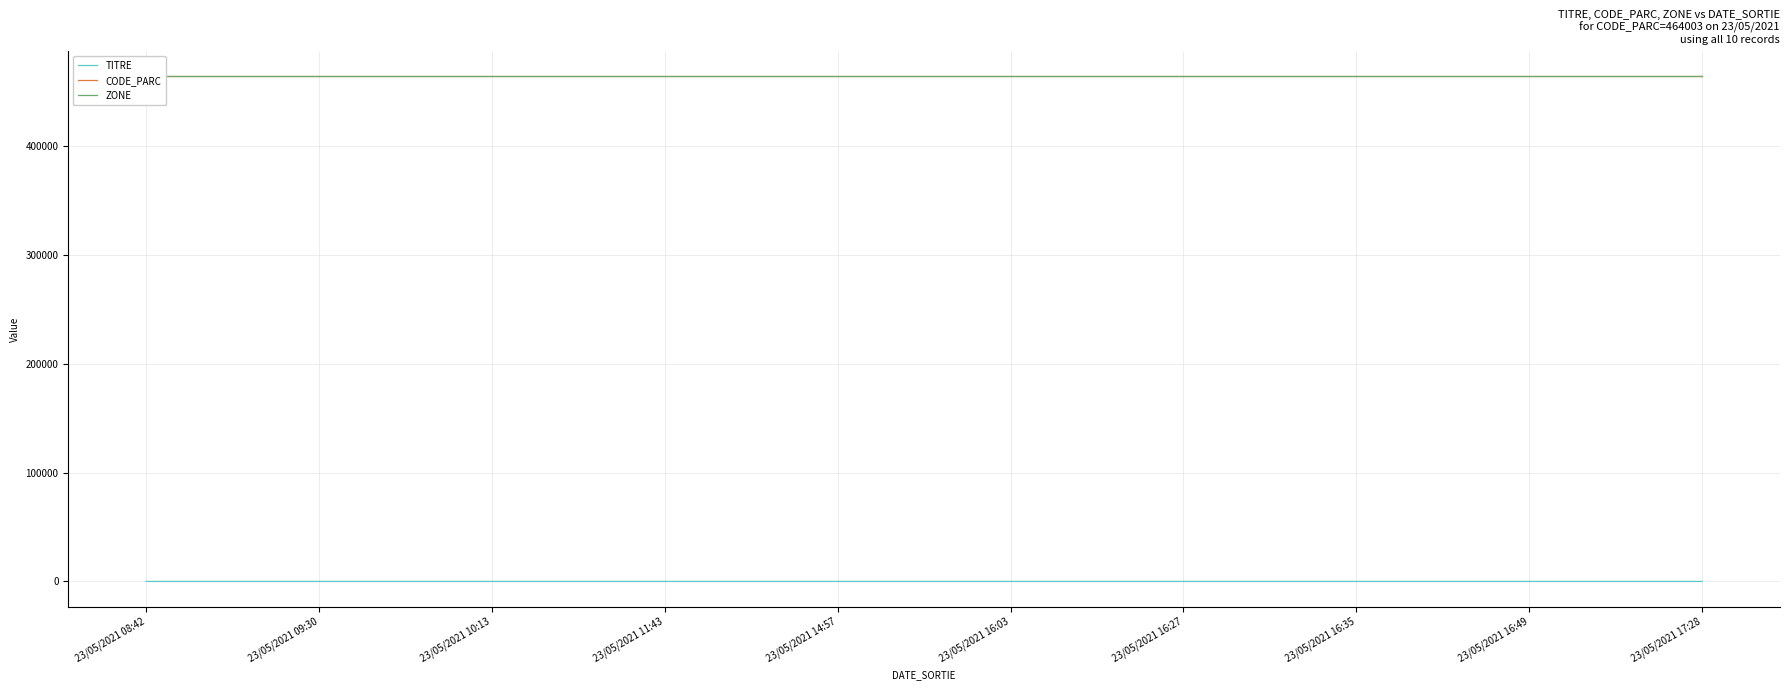

What position from the right is 23/05/2021 17:28?

1